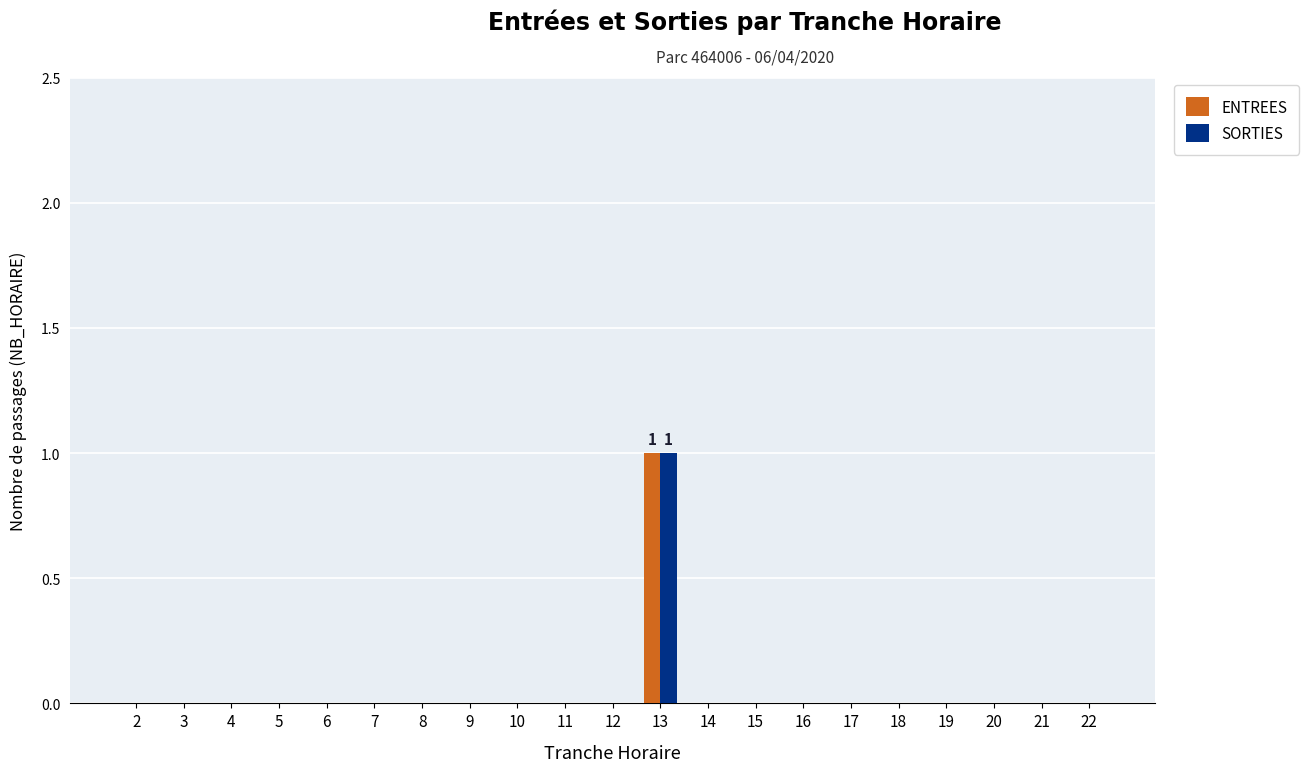

At which category is the sum across all series the highest?

13